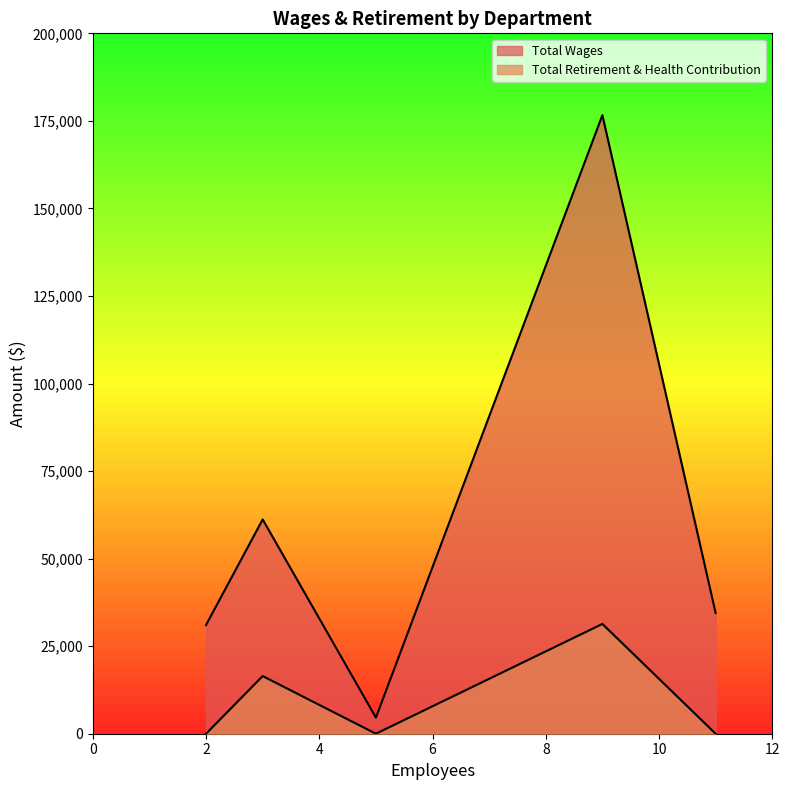

How many lines are shown in the chart?

2